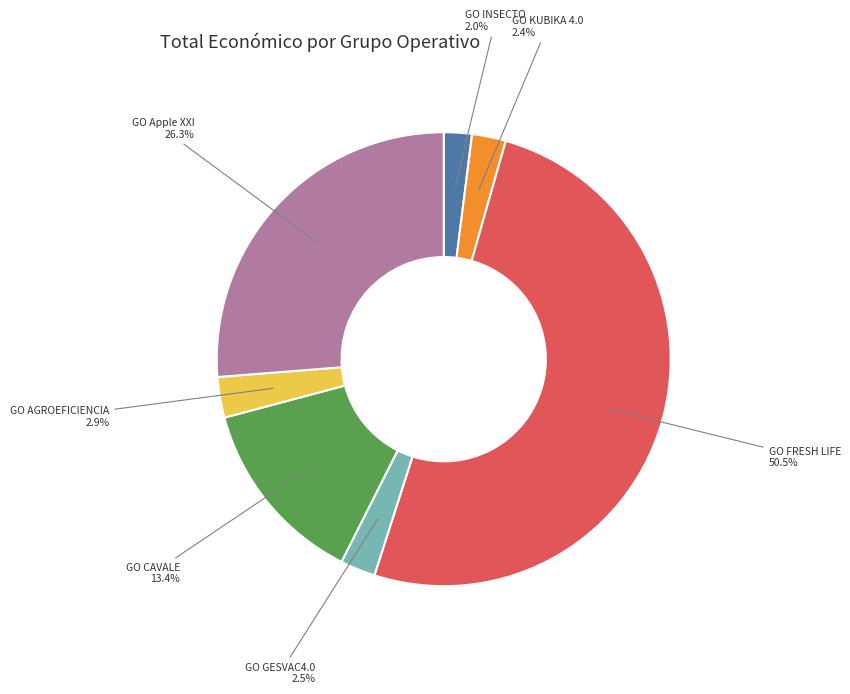

Which category accounts for the majority?

GO FRESH LIFE